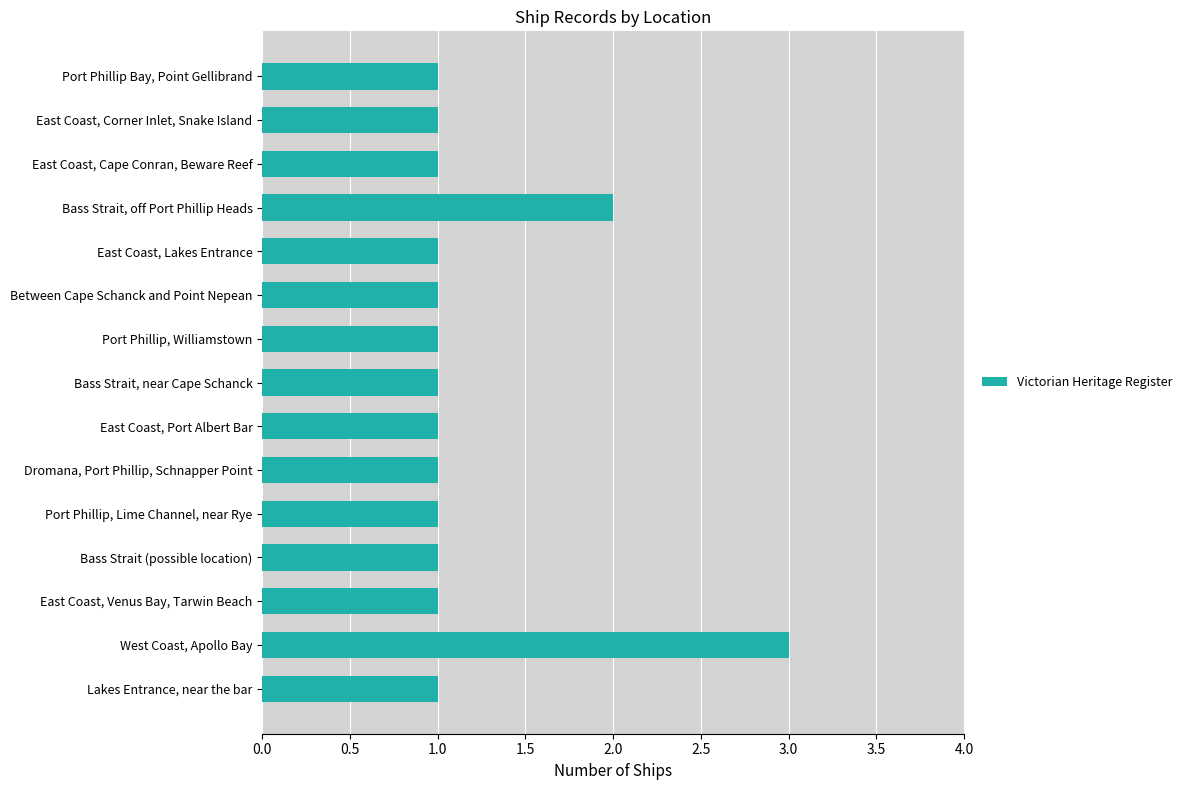

The chart shows a value of 1 at East Coast, Cape Conran, Beware Reef. True or false?

True